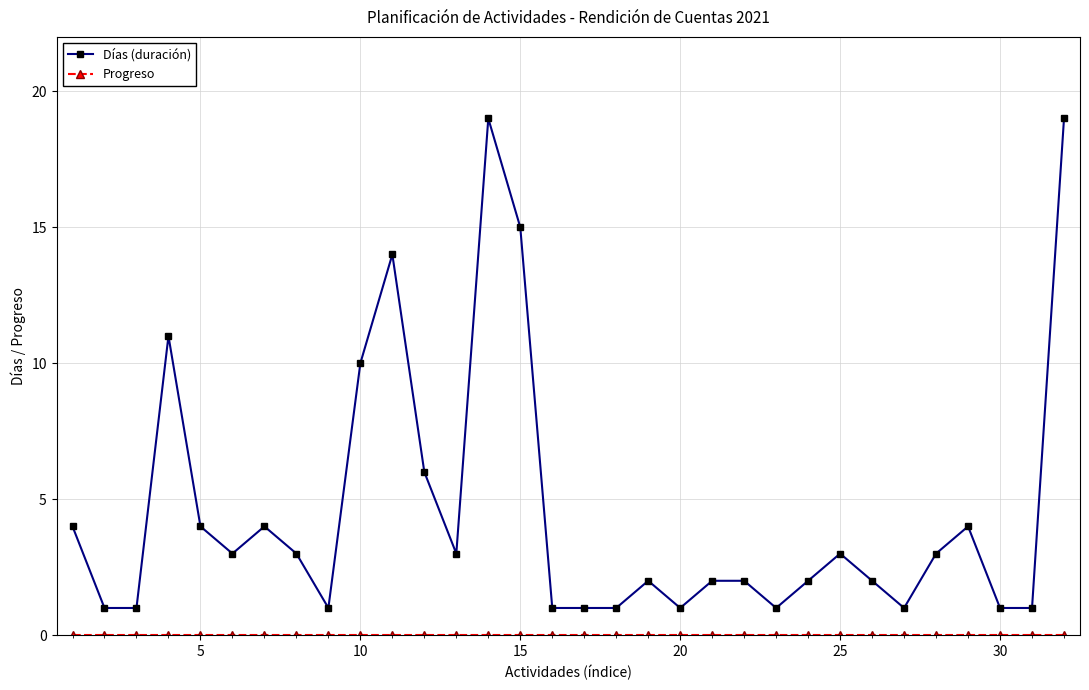

Which series has the largest total across all categories?

Días (duración)